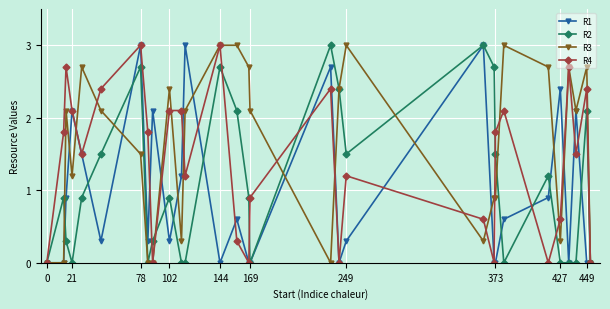

What are all the series names shown in the legend?

R1, R2, R3, R4